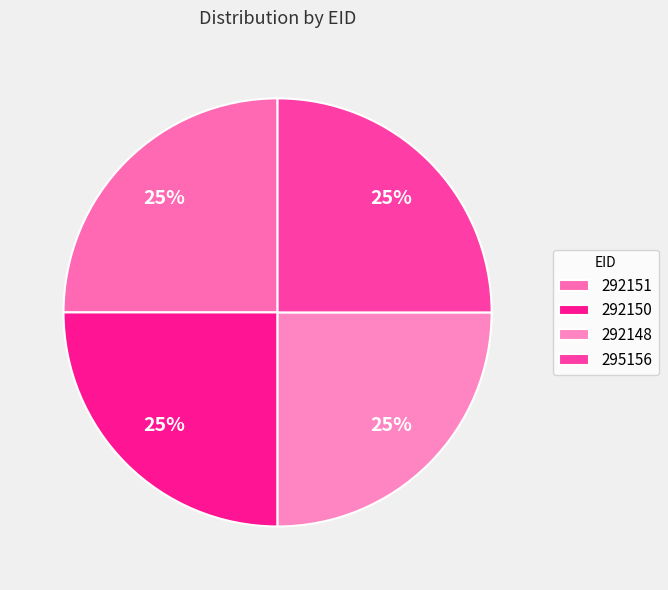

What is the total percentage of 292148 and 292151?

50.0%